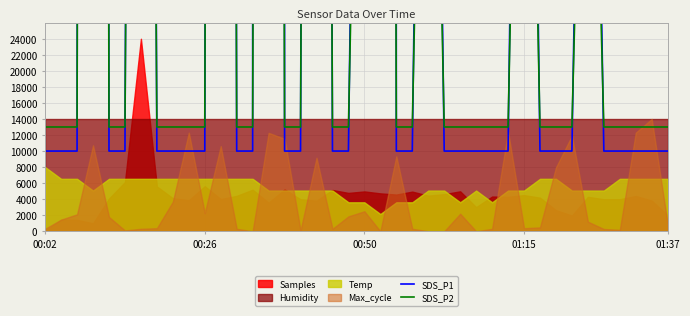

Which has a higher value, 7 or 14?

14